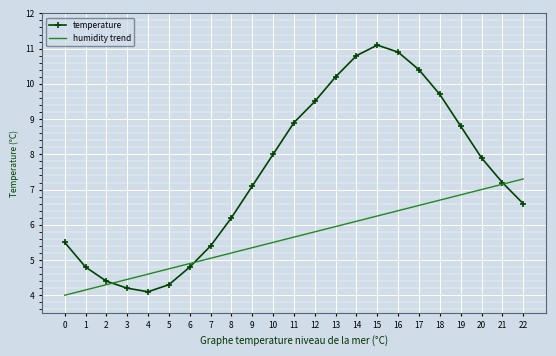

After their last crossing, which series has the higher values: temperature or humidity trend?

humidity trend